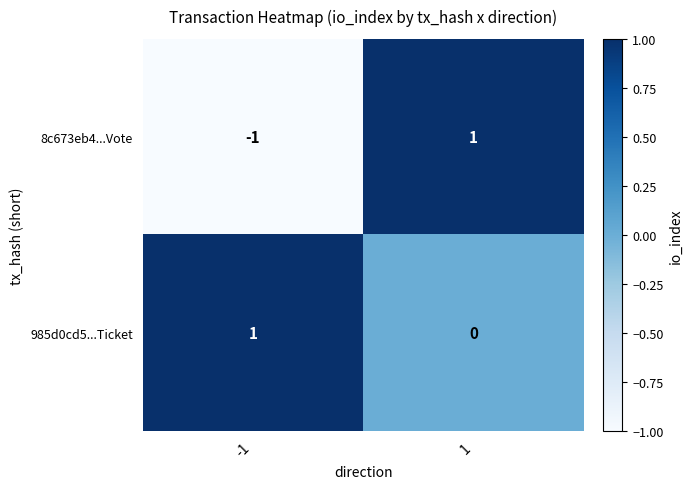

Rank the series by their average value, from highest to lowest.

985d0cd5...Ticket, 8c673eb4...Vote